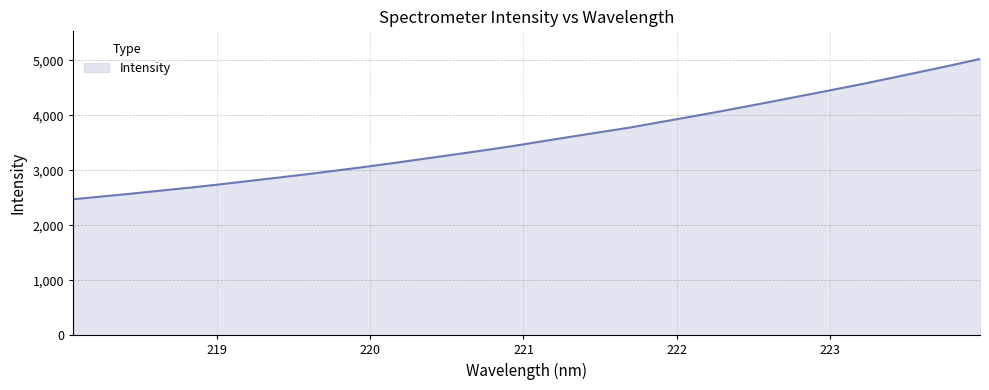

What is the difference between the second highest and minimum values?

2435.6